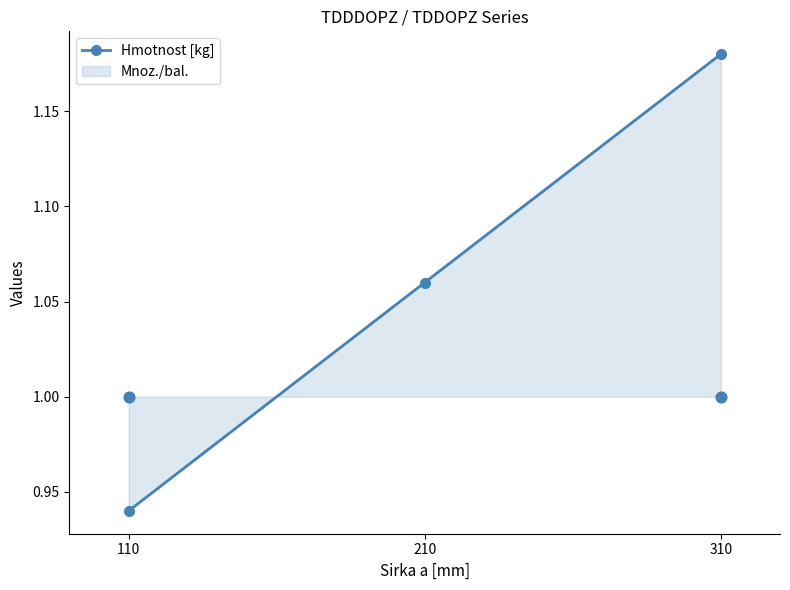

What is the change in value from 210 to 310?

+0.1